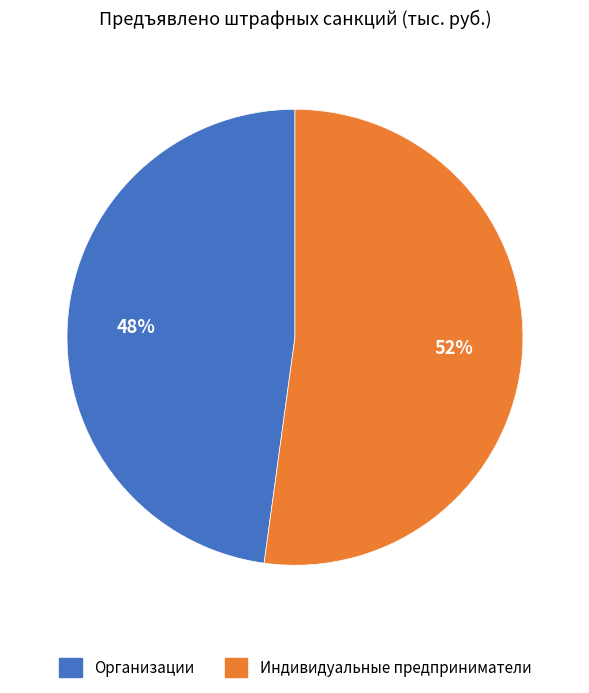

True or false: Организации accounts for 39% of the total.

False